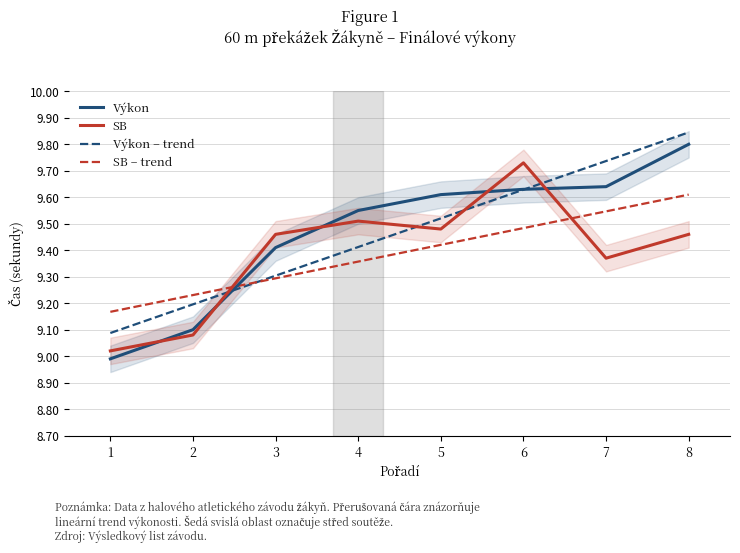

What is the sum of all Výkon – trend values?

75.7